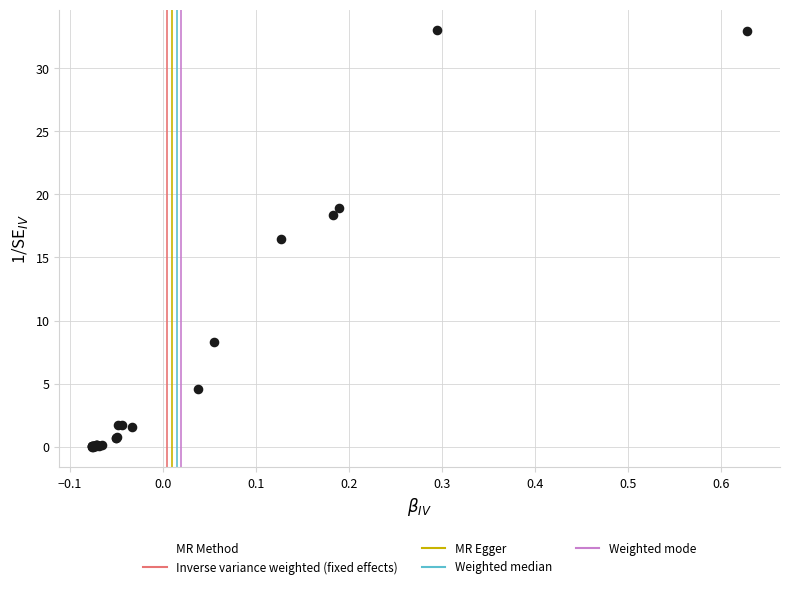

What Y value in the scatter plot is closest to 16?

16.5